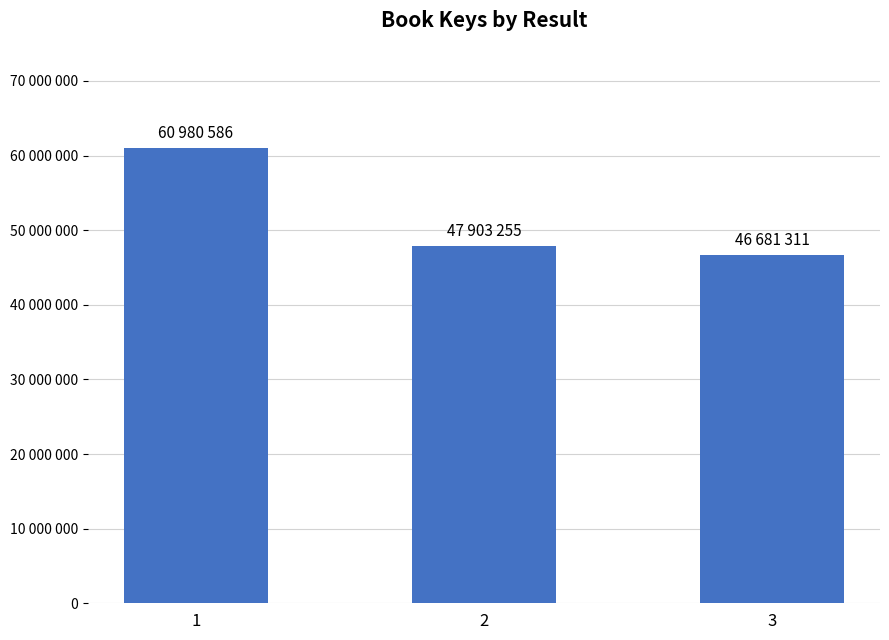

Is it true that the value at 3 is 25175473?

False